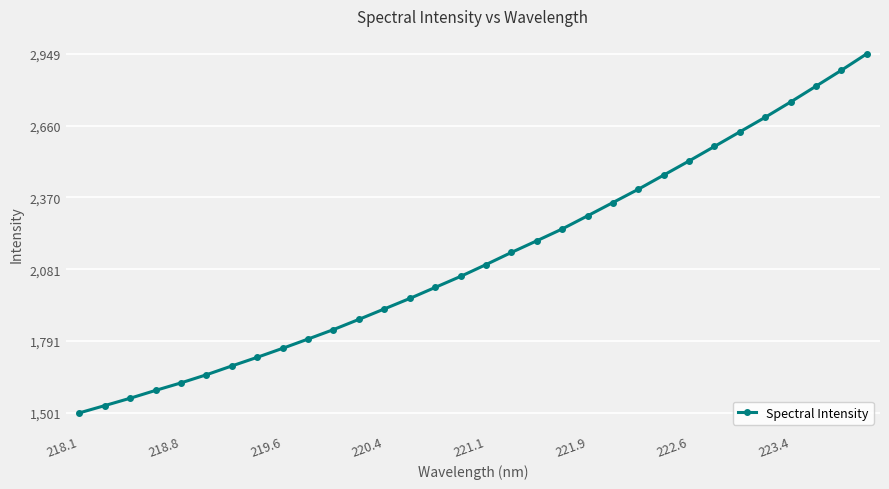

How many lines are shown in the chart?

1